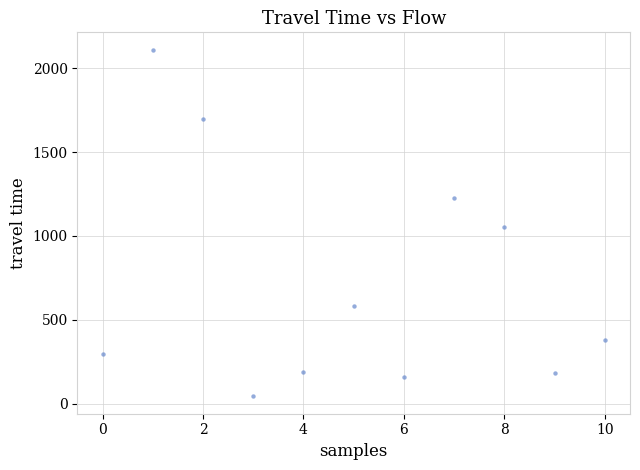

What is the average Y value?

720